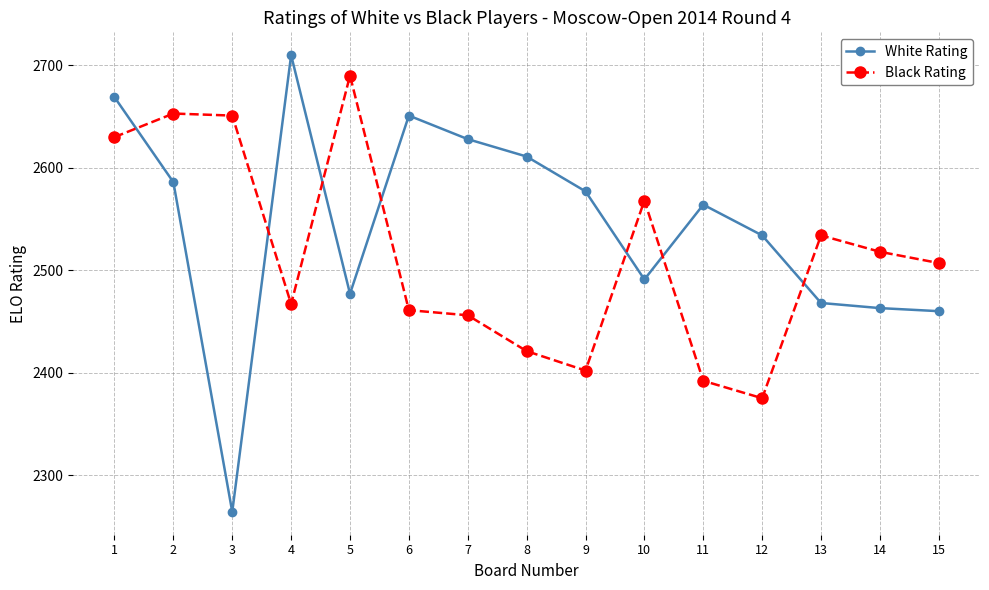

The Black Rating series shows 2651 at 3. True or false?

True